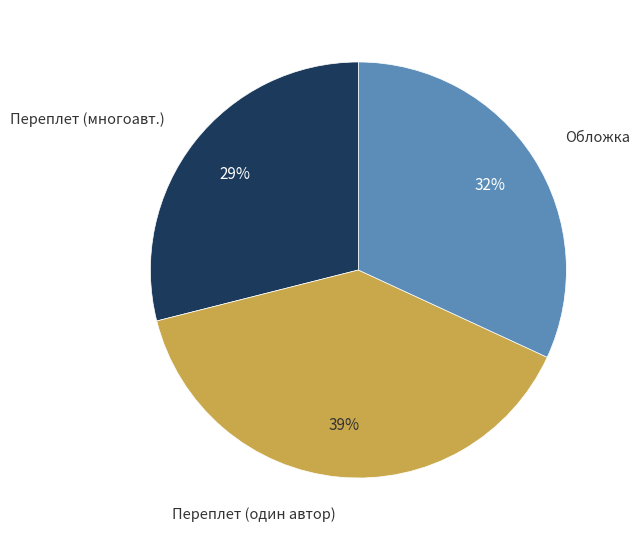

Does any single category account for the majority?

No